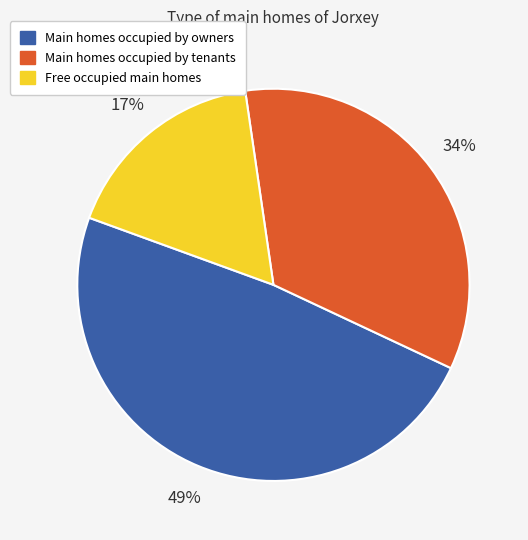

Is there a majority slice in this chart?

No